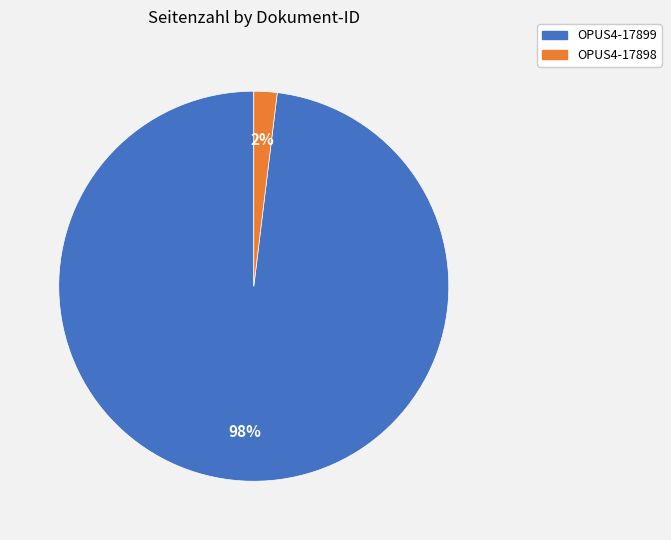

Which has a higher value, OPUS4-17899 or OPUS4-17898?

OPUS4-17899